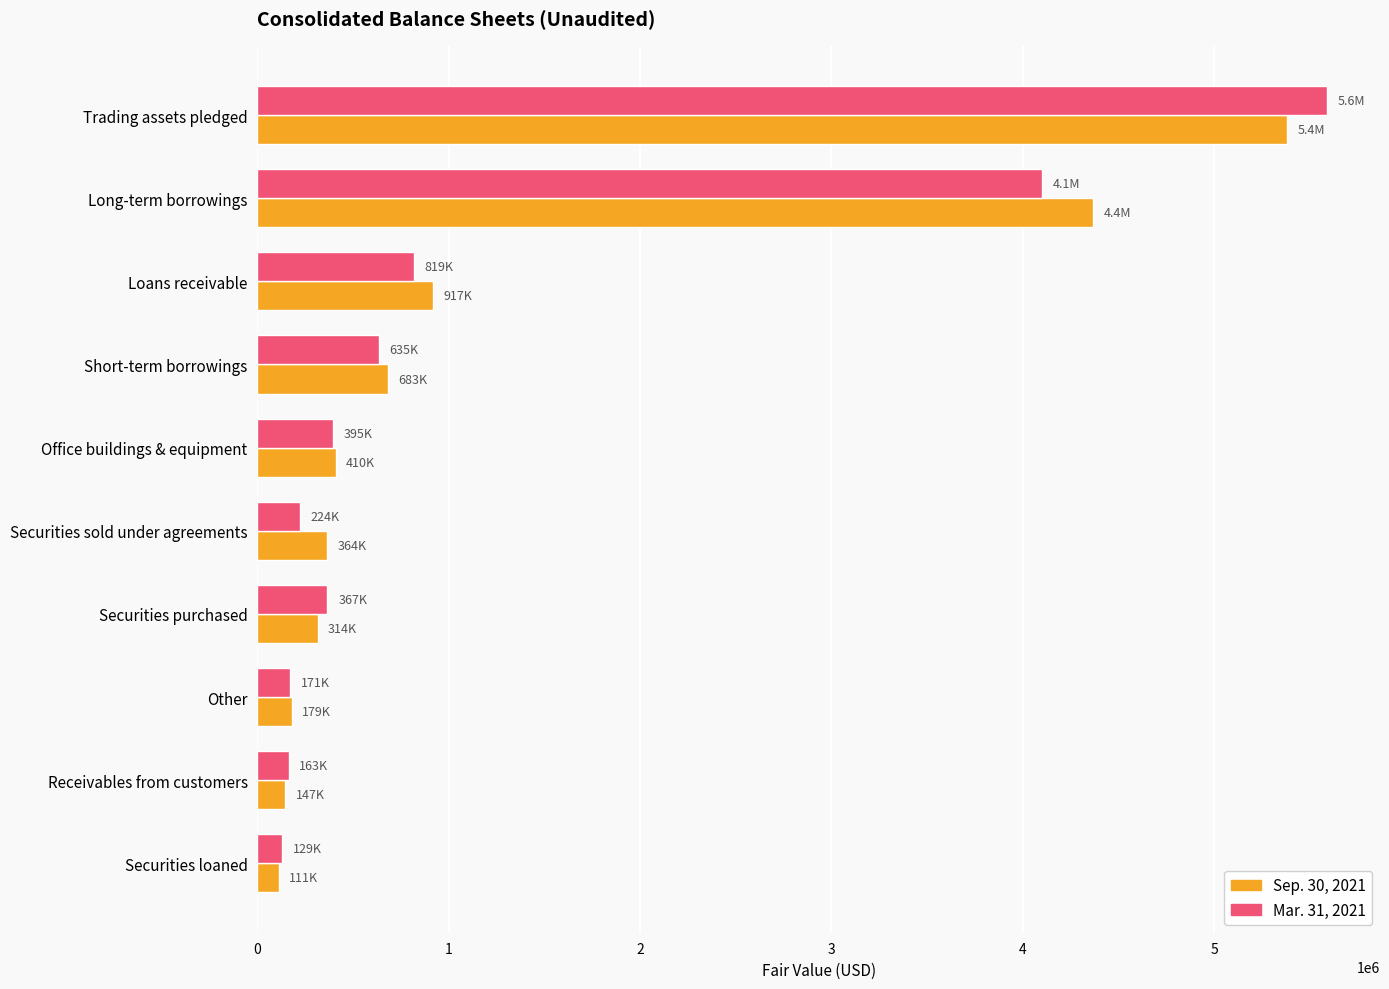

True or false: Mar. 31, 2021 has a value of 366506 at Securities purchased.

True